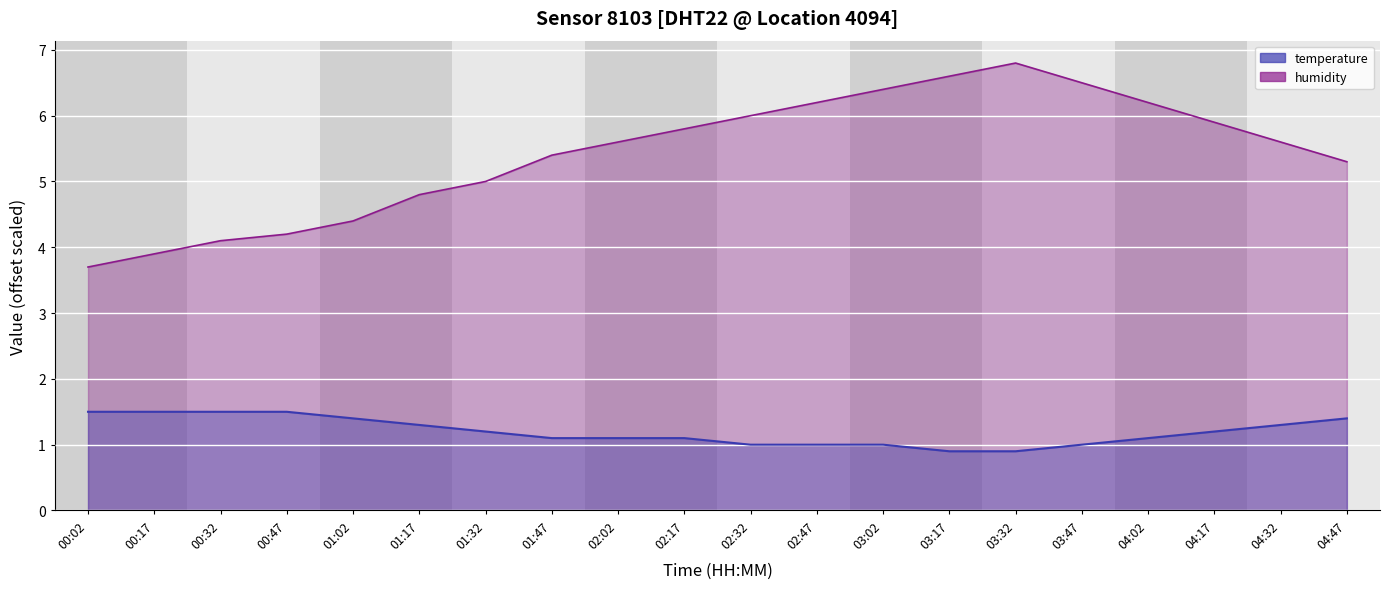

Rank the series by their average value, from lowest to highest.

temperature, humidity